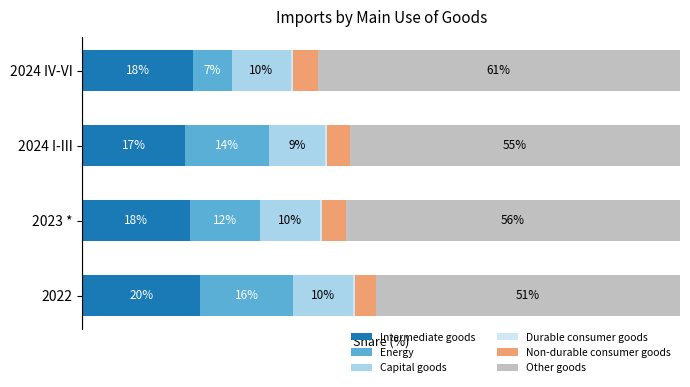

Reading left to right, list all the values displayed in this chart.

Intermediate goods: 19.6	18.1	17.2	18.5
Energy: 15.7	11.6	14.1	6.6
Capital goods: 10.0	10.0	9.3	9.8
Durable consumer goods: 0.4	0.4	0.4	0.4
Non-durable consumer goods: 3.4	3.9	3.9	4.1
Other goods: 50.9	56.0	55.2	60.6